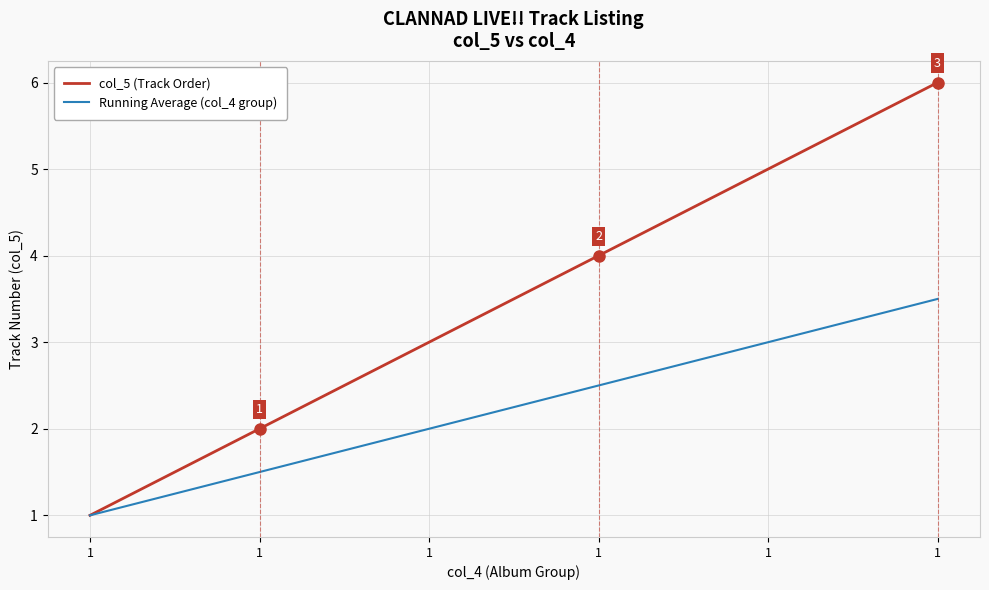

How many distinct data groups are displayed?

2